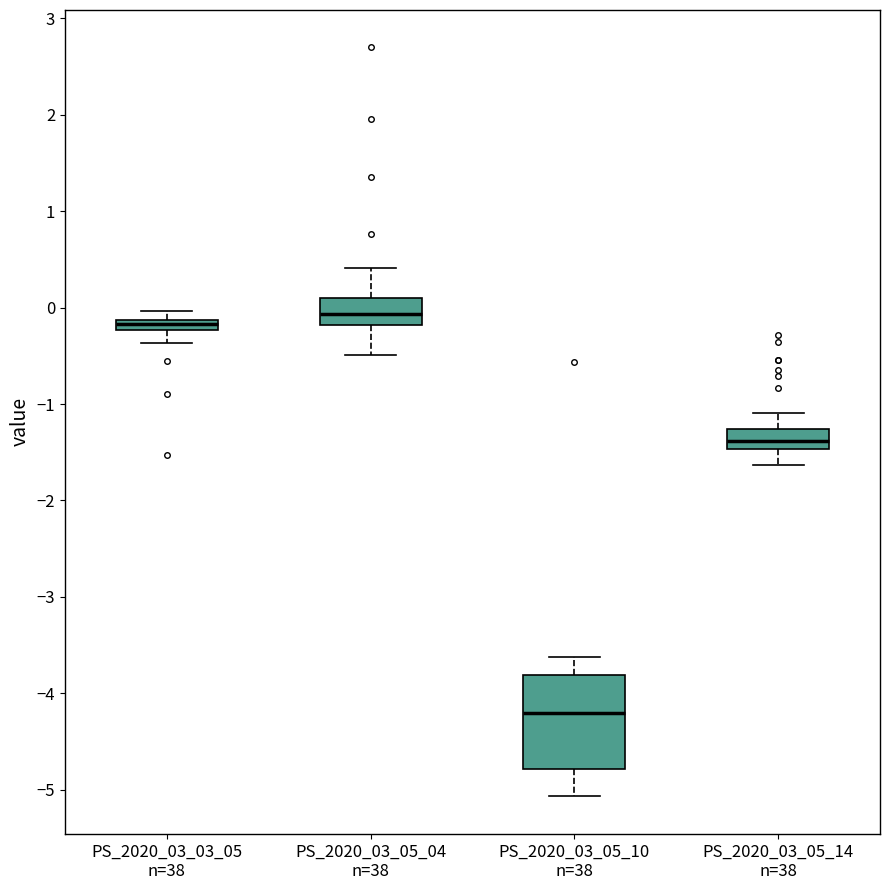

Which box's median line is the highest?

PS_2020_03_05_04 n=38